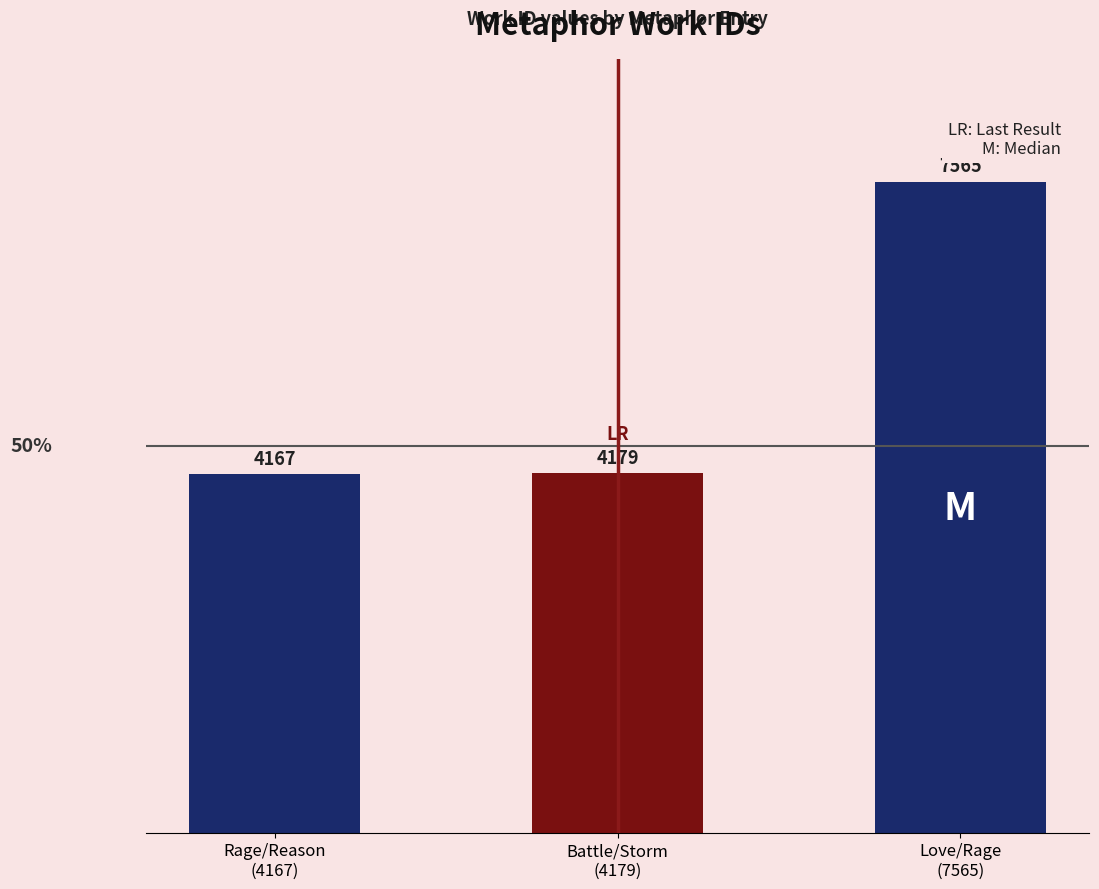

Rank the categories by value from highest to lowest.

Love/Rage
(7565), Battle/Storm
(4179), Rage/Reason
(4167)